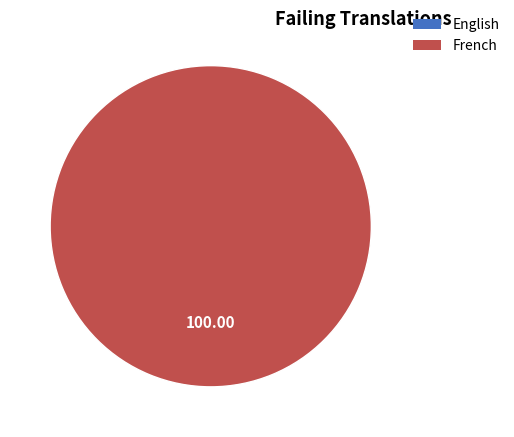

Which has a higher value, English or French?

French